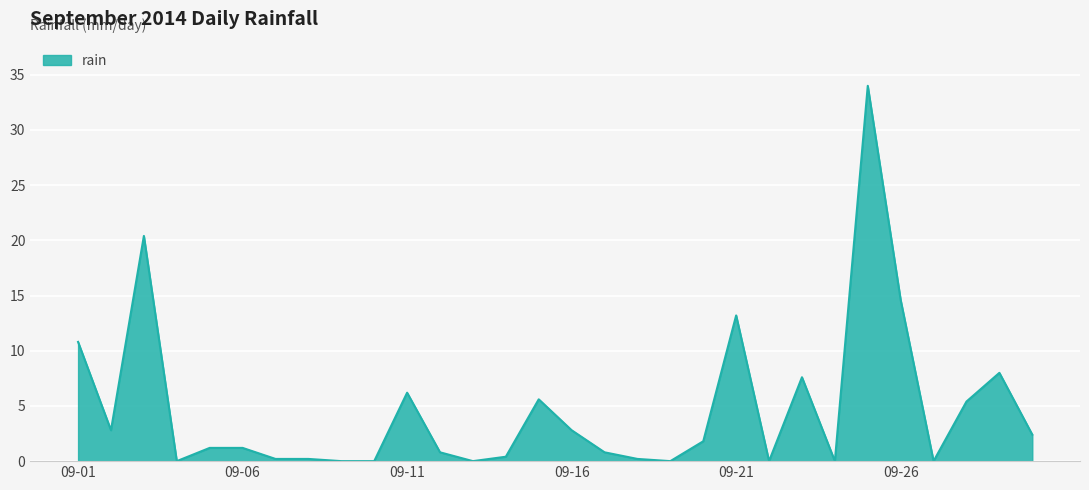

What is the difference between the maximum and minimum values?

34.0